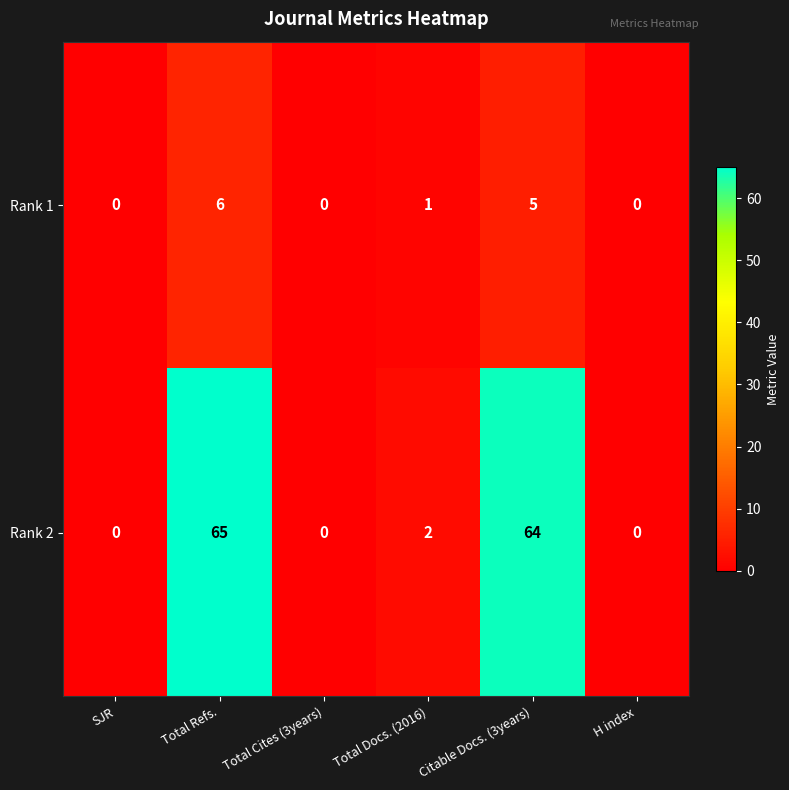

Count the number of data series in this chart.

2